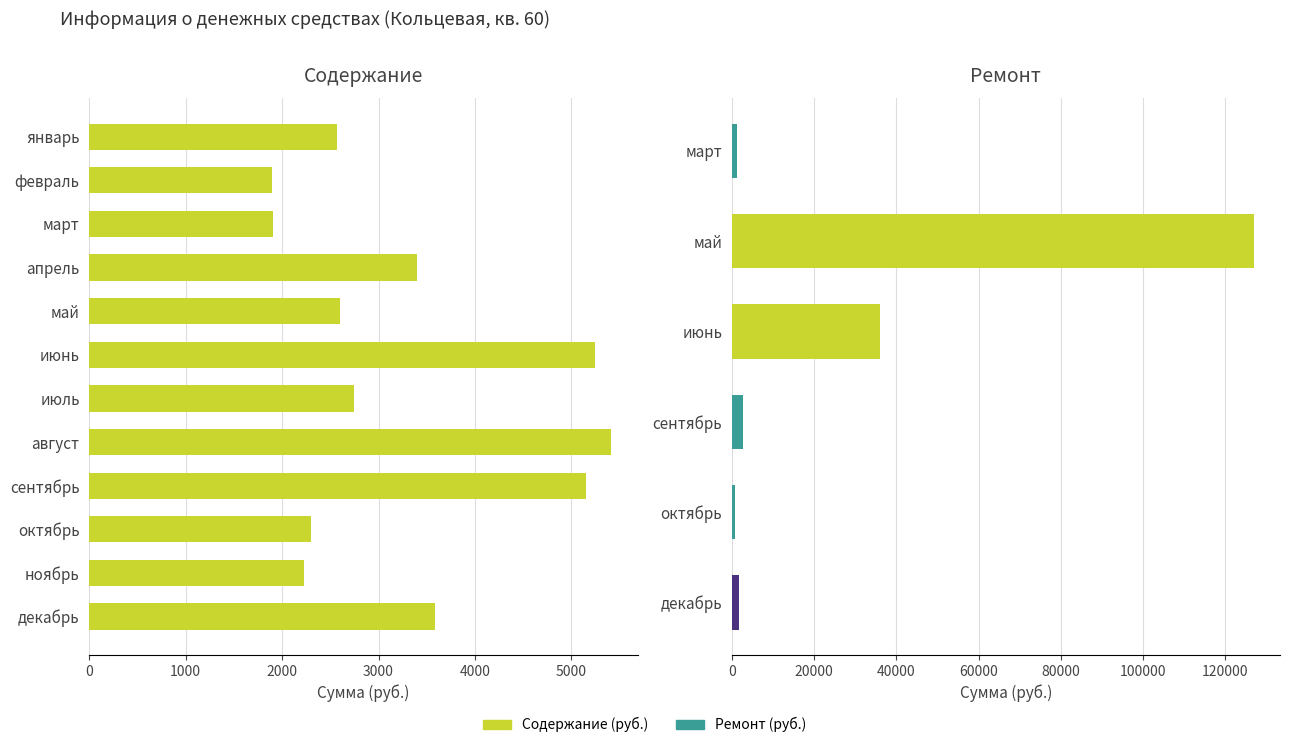

What is the difference between the maximum and second lowest values?

3514